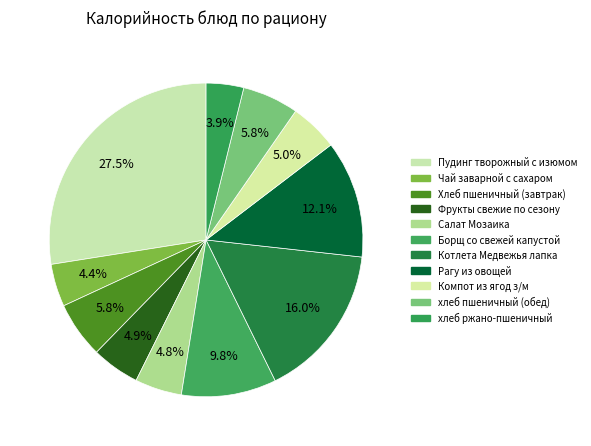

Is it true that Котлета Медвежья лапка is 8% of the pie?

False